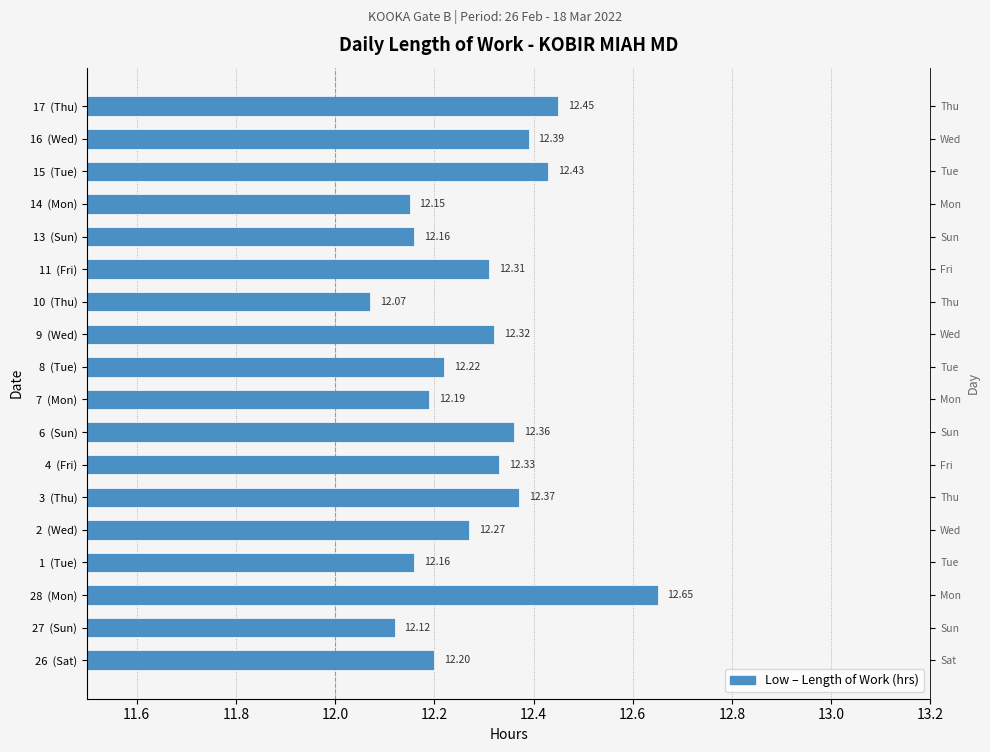

What is the smallest value displayed?

12.1